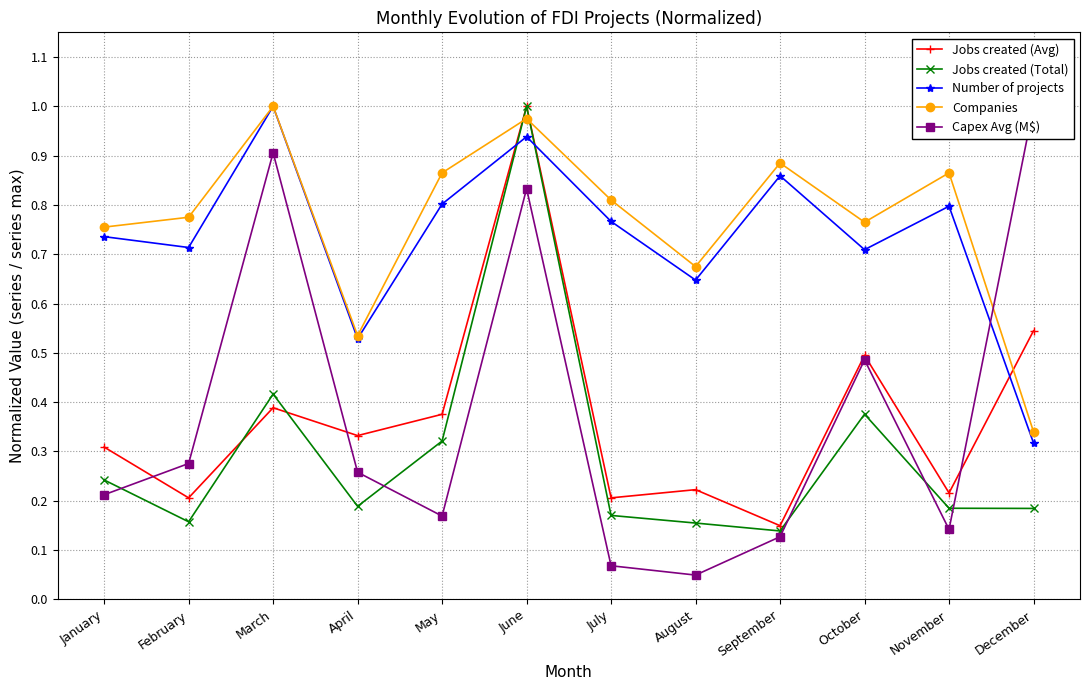

At how many categories does at least one series exceed 0?

12